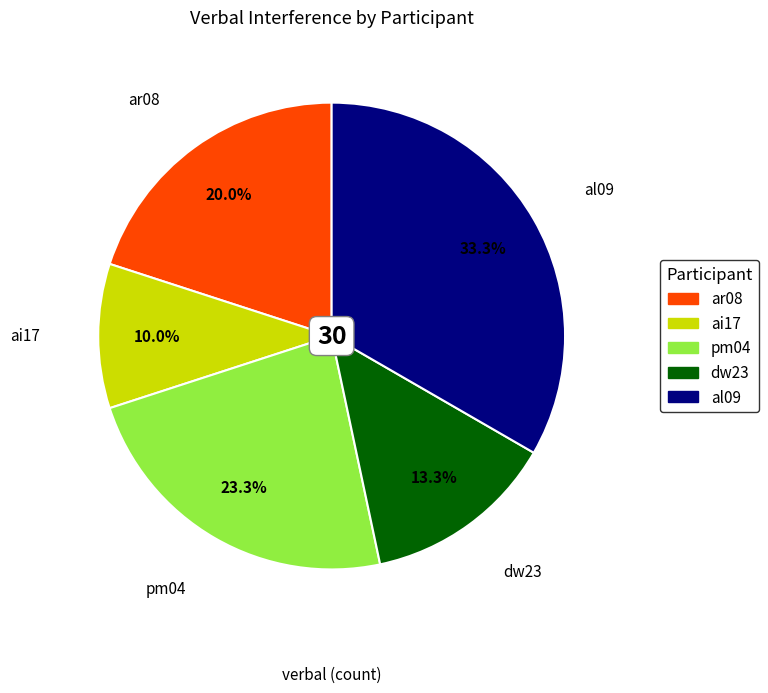

Count the number of slices in the pie.

5